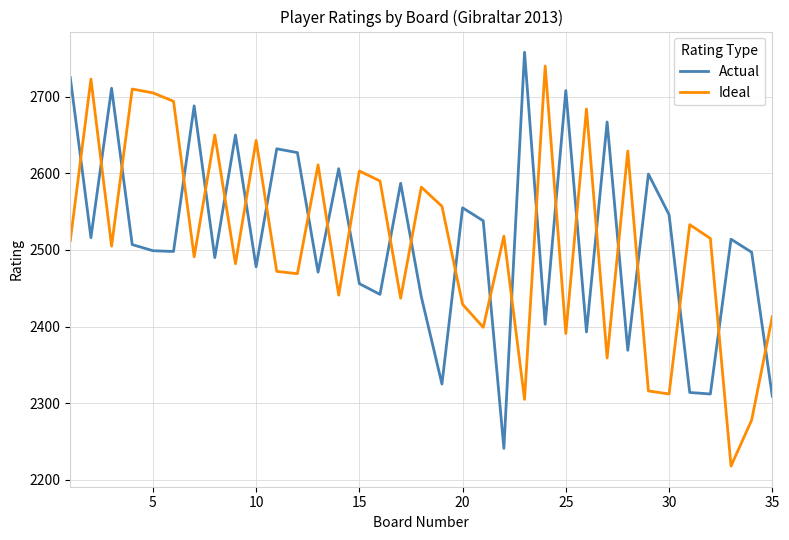

How many times do Ideal and Actual cross each other?

25